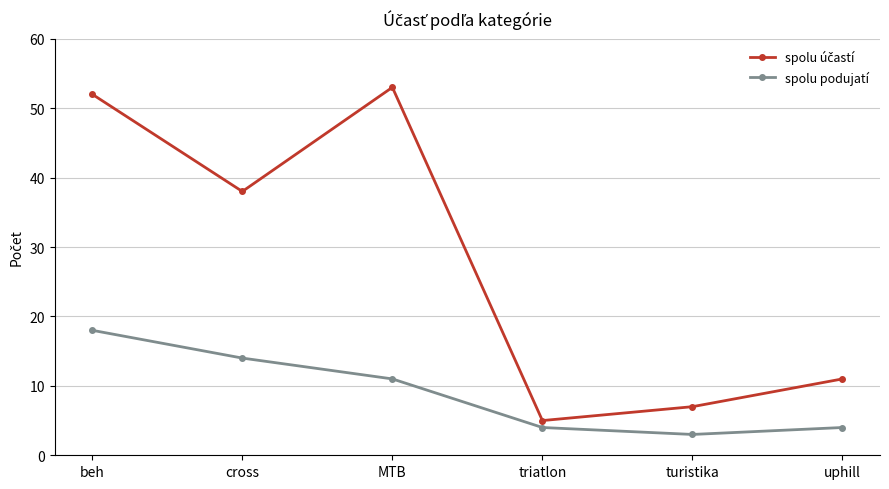

True or false: spolu podujatí has a value of 4 at uphill.

True